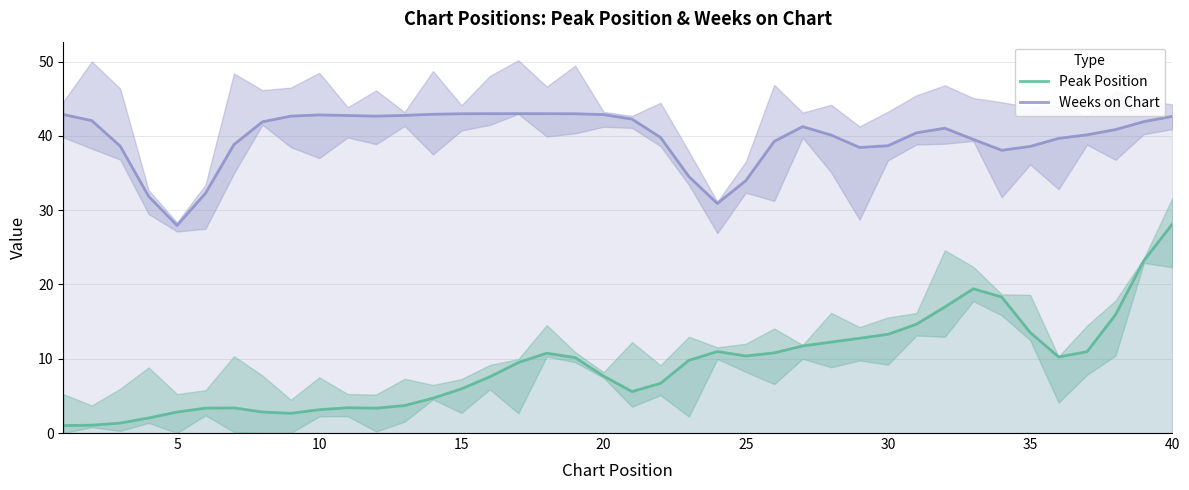

At which label does Weeks on Chart reach its minimum?

5